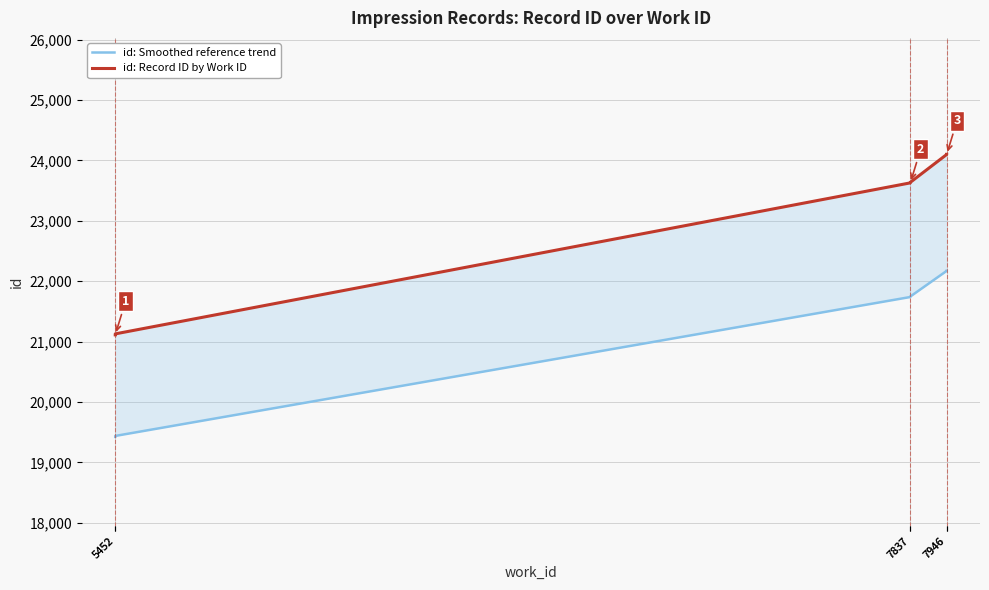

What are all the series names shown in the legend?

id: Smoothed reference trend, id: Record ID by Work ID